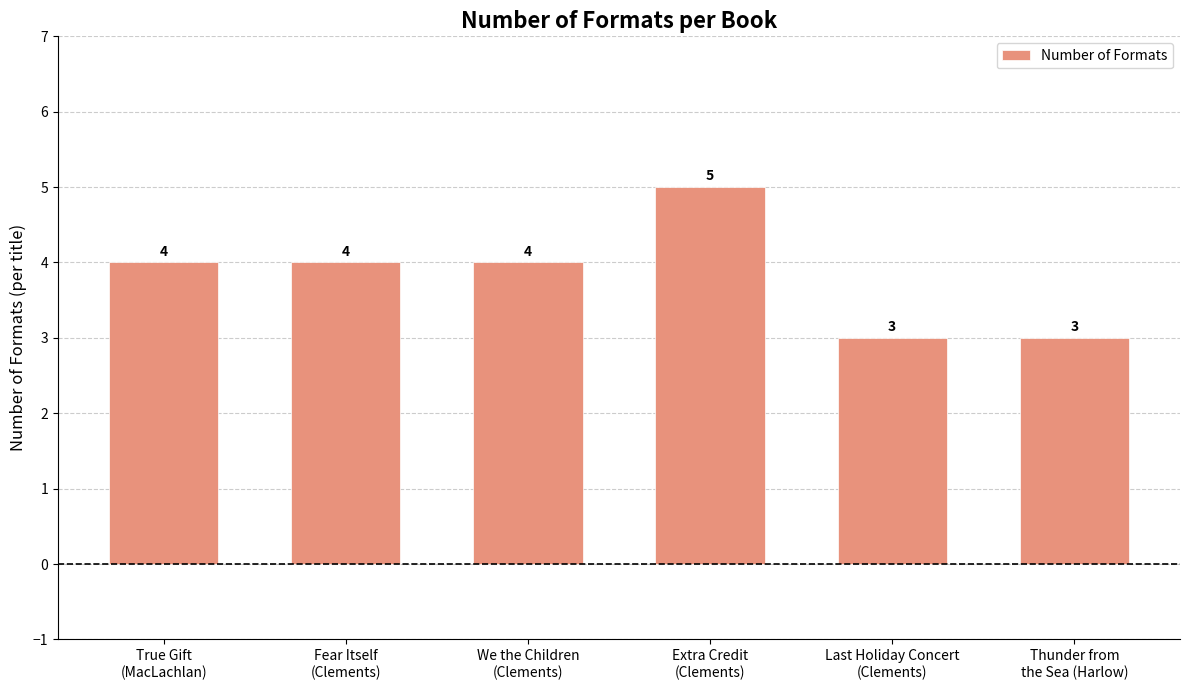

How many categories are shown in the chart?

6